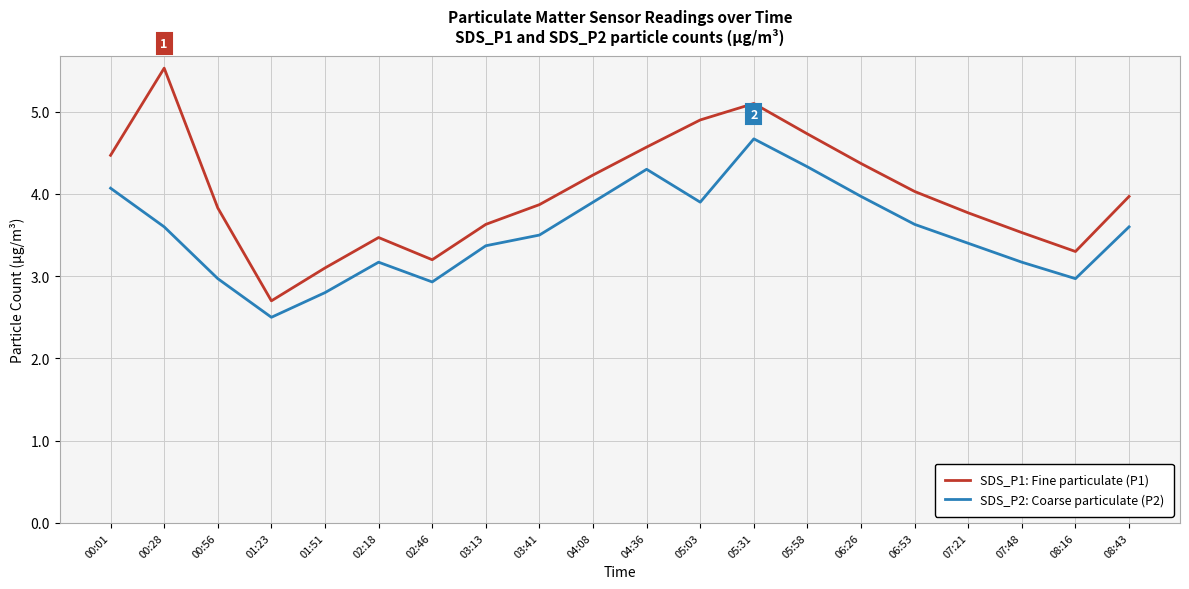

Is it true that SDS_P1: Fine particulate (P1) equals 3.2 at 02:46?

True